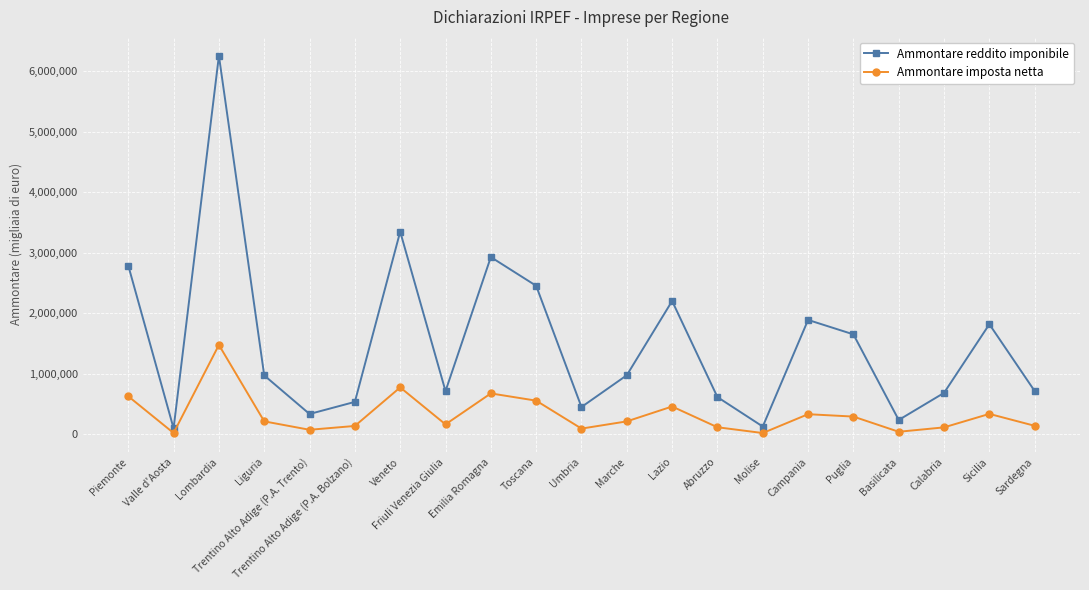

At which category is the sum across all series the highest?

Lombardia